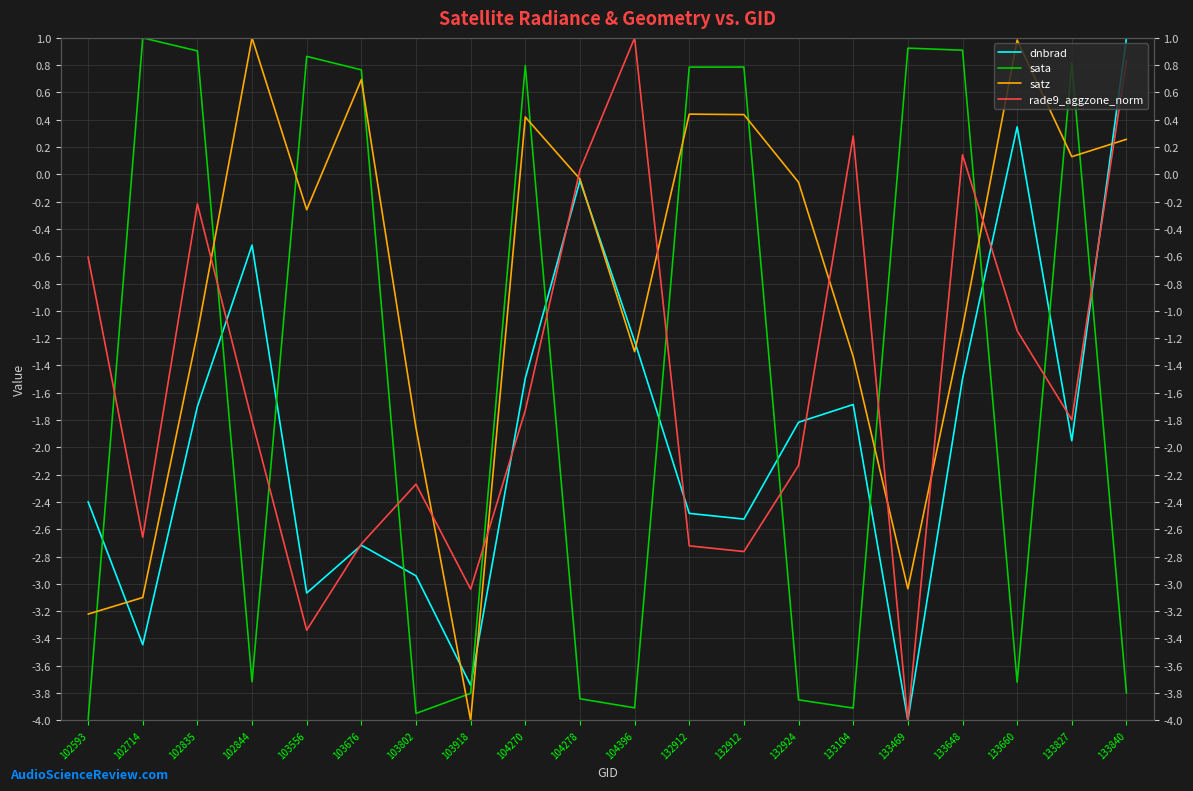

Reading right to left, extract all data points from this chart.

dnbrad: 1.0	-2.0	0.3	-1.5	-4.0	-1.7	-1.8	-2.5	-2.5	-1.2	-0.0	-1.5	-3.7	-2.9	-2.7	-3.1	-0.5	-1.7	-3.4	-2.4
sata: -3.8	0.8	-3.7	0.9	0.9	-3.9	-3.9	0.8	0.8	-3.9	-3.8	0.8	-3.8	-3.9	0.8	0.9	-3.7	0.9	1.0	-4.0
satz: 0.3	0.1	1.0	-1.1	-3.0	-1.3	-0.1	0.4	0.4	-1.3	-0.0	0.4	-4.0	-1.9	0.7	-0.3	1.0	-1.2	-3.1	-3.2
rade9_aggzone_norm: 0.8	-1.8	-1.1	0.1	-4.0	0.3	-2.1	-2.8	-2.7	1.0	0.0	-1.7	-3.0	-2.3	-2.7	-3.3	-1.8	-0.2	-2.7	-0.6